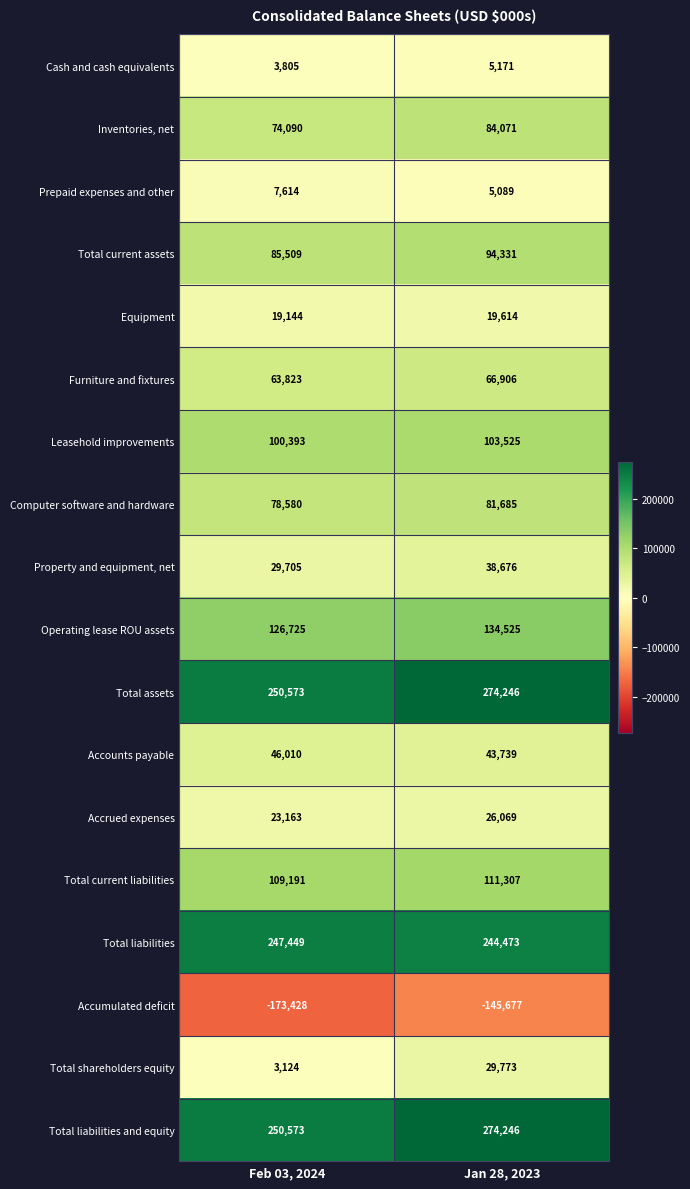

Rank the categories by Computer software and hardware value from lowest to highest.

Feb 03, 2024, Jan 28, 2023